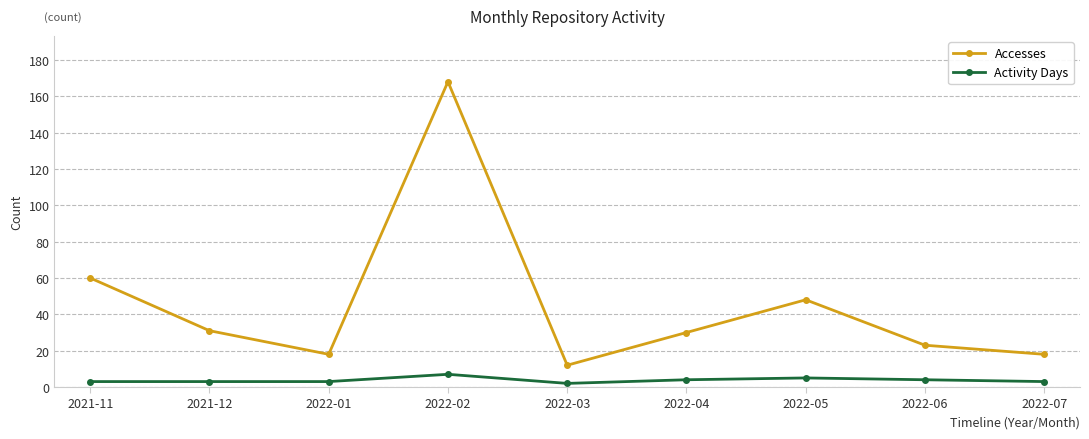

Which series changed the most between 2021-12 and 2022-03?

Accesses